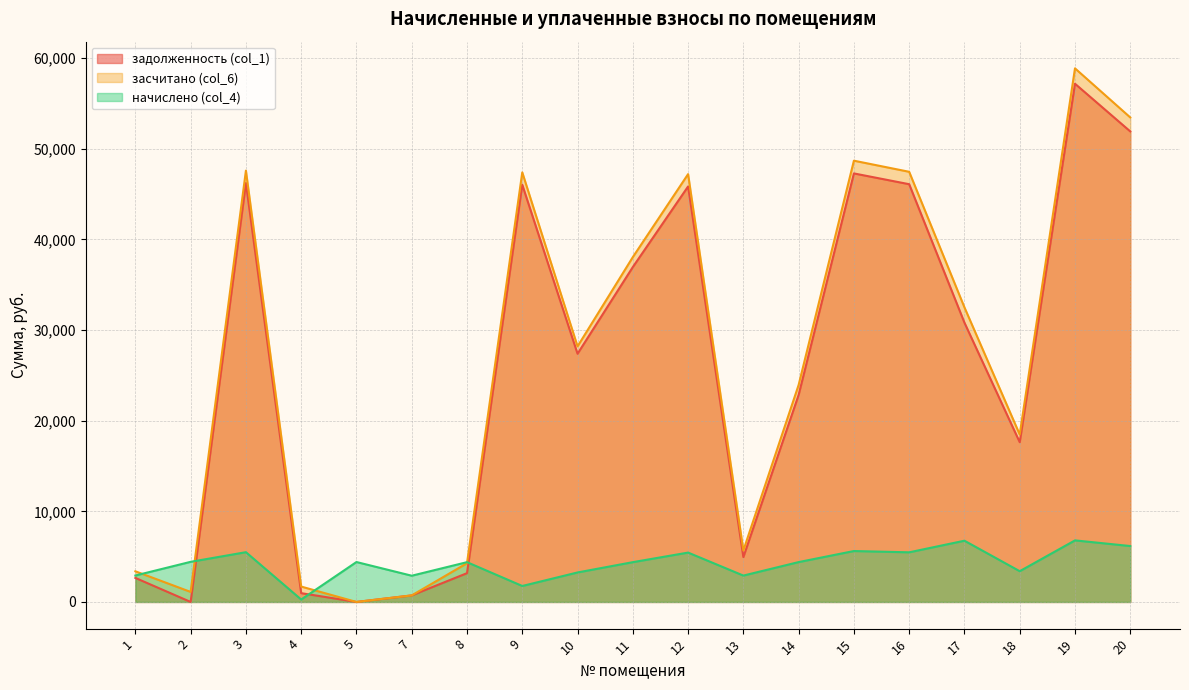

At which category is the sum across all series the highest?

19